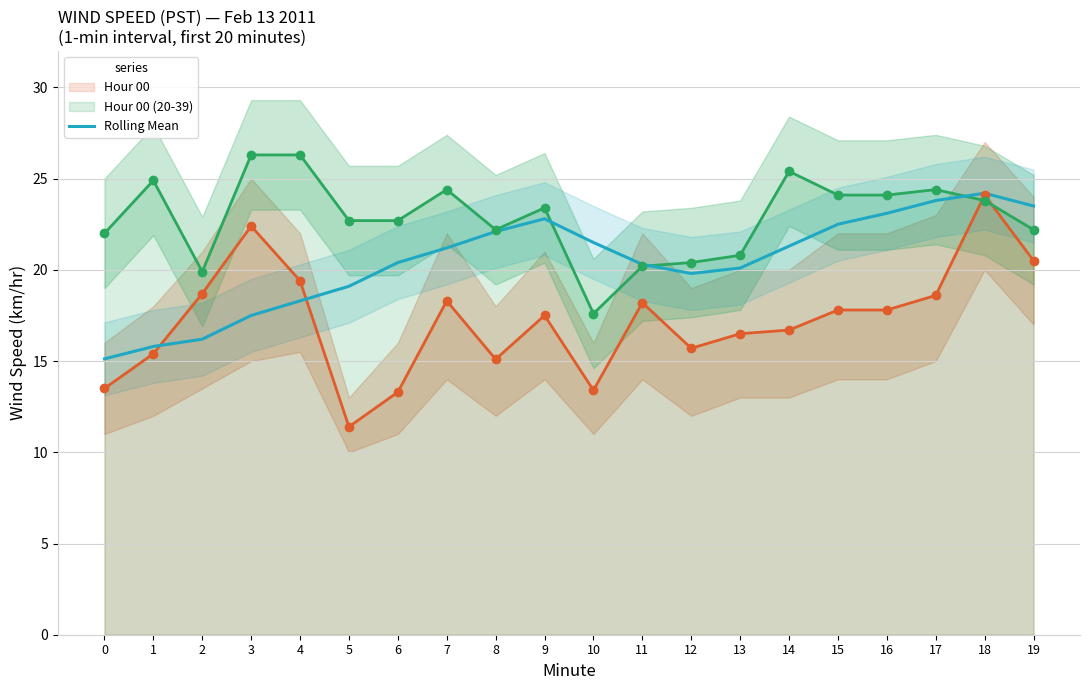

Approximately how many times larger is the value at 9 compared to 2?

1.4